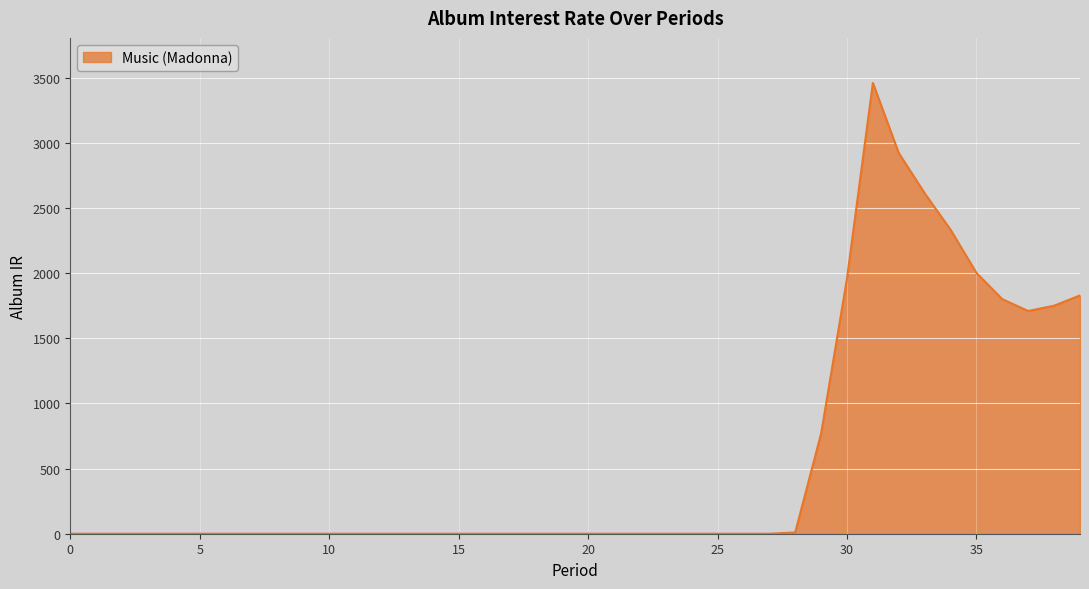

What is the difference between the maximum and second lowest values?

3461.2